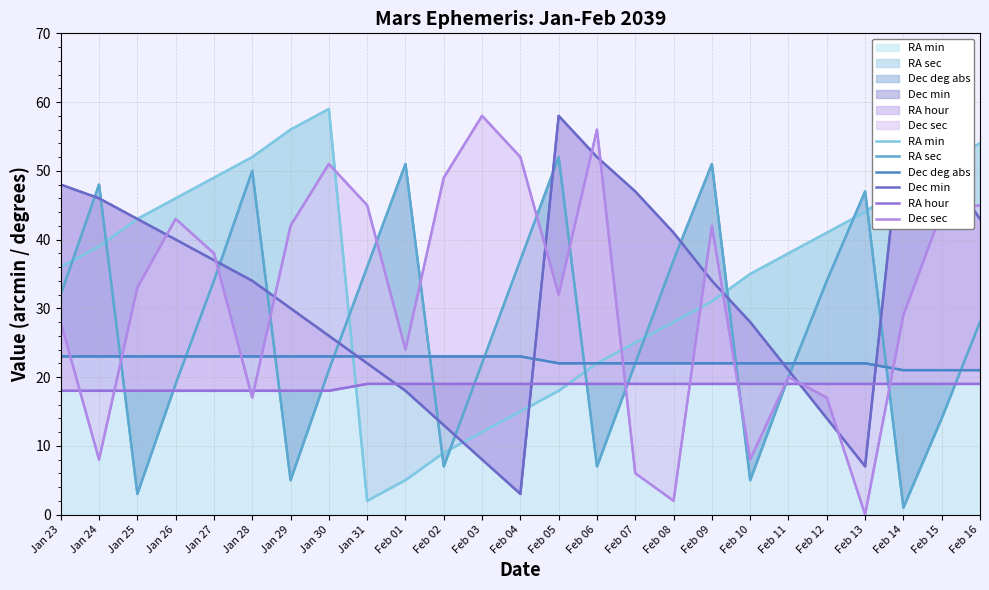

Reading left to right, transcribe all the data shown in this chart.

RA min: Jan 23=36	Jan 24=39	Jan 25=43	Jan 26=46	Jan 27=49	Jan 28=52	Jan 29=56	Jan 30=59	Jan 31=2	Feb 01=5	Feb 02=9	Feb 03=12	Feb 04=15	Feb 05=18	Feb 06=22	Feb 07=25	Feb 08=28	Feb 09=31	Feb 10=35	Feb 11=38	Feb 12=41	Feb 13=44	Feb 14=48	Feb 15=51	Feb 16=54
RA sec: Jan 23=32	Jan 24=48	Jan 25=3	Jan 26=19	Jan 27=34	Jan 28=50	Jan 29=5	Jan 30=21	Jan 31=36	Feb 01=51	Feb 02=7	Feb 03=22	Feb 04=37	Feb 05=52	Feb 06=7	Feb 07=22	Feb 08=37	Feb 09=51	Feb 10=5	Feb 11=20	Feb 12=34	Feb 13=47	Feb 14=1	Feb 15=14	Feb 16=28
Dec deg abs: Jan 23=23	Jan 24=23	Jan 25=23	Jan 26=23	Jan 27=23	Jan 28=23	Jan 29=23	Jan 30=23	Jan 31=23	Feb 01=23	Feb 02=23	Feb 03=23	Feb 04=23	Feb 05=22	Feb 06=22	Feb 07=22	Feb 08=22	Feb 09=22	Feb 10=22	Feb 11=22	Feb 12=22	Feb 13=22	Feb 14=21	Feb 15=21	Feb 16=21
Dec min: Jan 23=48	Jan 24=46	Jan 25=43	Jan 26=40	Jan 27=37	Jan 28=34	Jan 29=30	Jan 30=26	Jan 31=22	Feb 01=18	Feb 02=13	Feb 03=8	Feb 04=3	Feb 05=58	Feb 06=52	Feb 07=47	Feb 08=41	Feb 09=34	Feb 10=28	Feb 11=21	Feb 12=14	Feb 13=7	Feb 14=59	Feb 15=51	Feb 16=43
RA hour: Jan 23=18	Jan 24=18	Jan 25=18	Jan 26=18	Jan 27=18	Jan 28=18	Jan 29=18	Jan 30=18	Jan 31=19	Feb 01=19	Feb 02=19	Feb 03=19	Feb 04=19	Feb 05=19	Feb 06=19	Feb 07=19	Feb 08=19	Feb 09=19	Feb 10=19	Feb 11=19	Feb 12=19	Feb 13=19	Feb 14=19	Feb 15=19	Feb 16=19
Dec sec: Jan 23=28	Jan 24=8	Jan 25=33	Jan 26=43	Jan 27=38	Jan 28=17	Jan 29=42	Jan 30=51	Jan 31=45	Feb 01=24	Feb 02=49	Feb 03=58	Feb 04=52	Feb 05=32	Feb 06=56	Feb 07=6	Feb 08=2	Feb 09=42	Feb 10=8	Feb 11=20	Feb 12=17	Feb 13=0	Feb 14=29	Feb 15=44	Feb 16=45